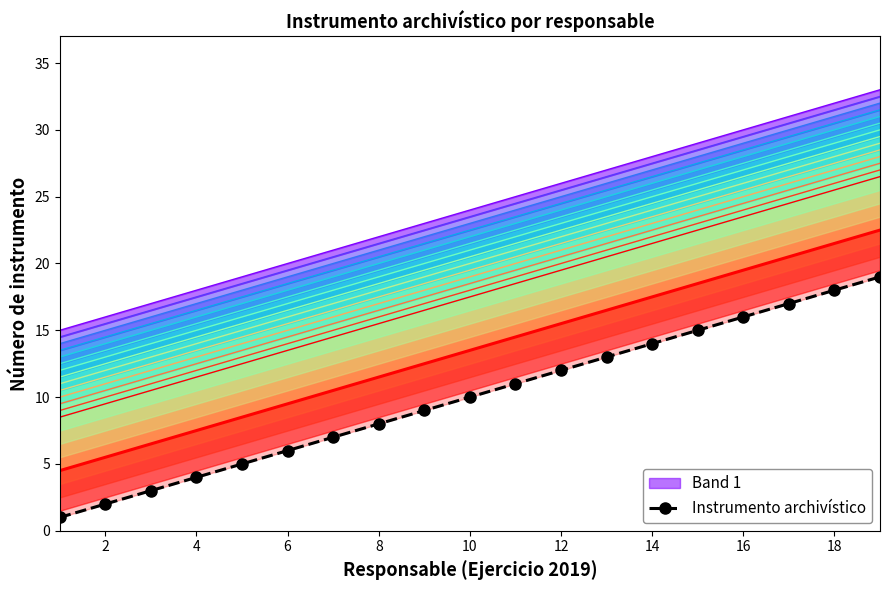

Reading right to left, what are all the values shown in this chart?

19	18	17	16	15	14	13	12	11	10	9	8	7	6	5	4	3	2	1